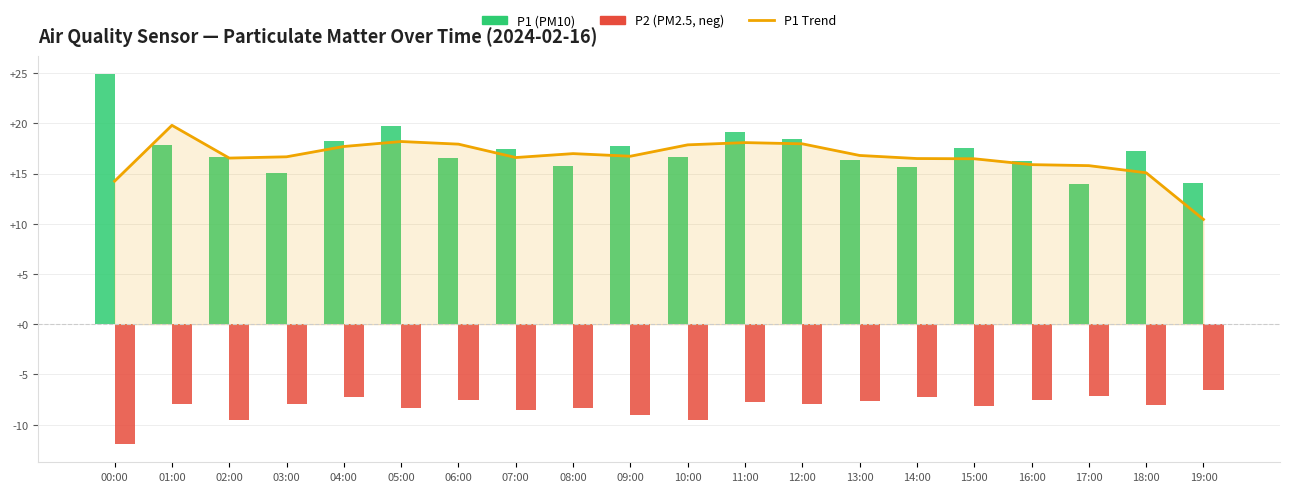

Is it true that P1 (PM10) equals 9.5 at 05:00?

False